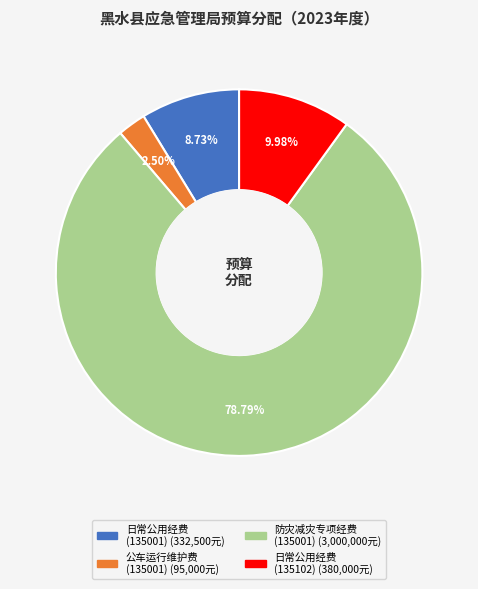

Is the sum of 公车运行维护费 (135001) and 日常公用经费 (135001) greater than half?

No